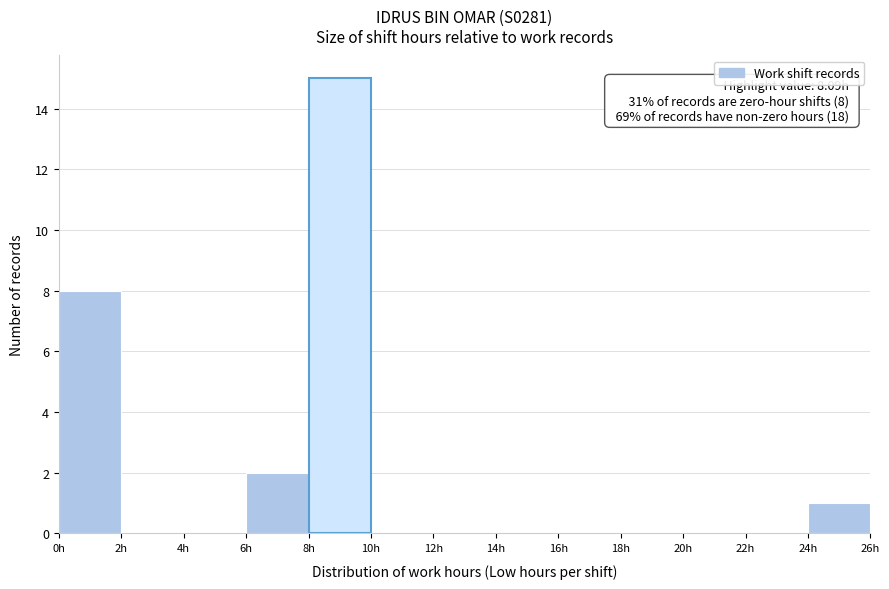

Over which range of the x-axis is the bar tallest?

8 to 10